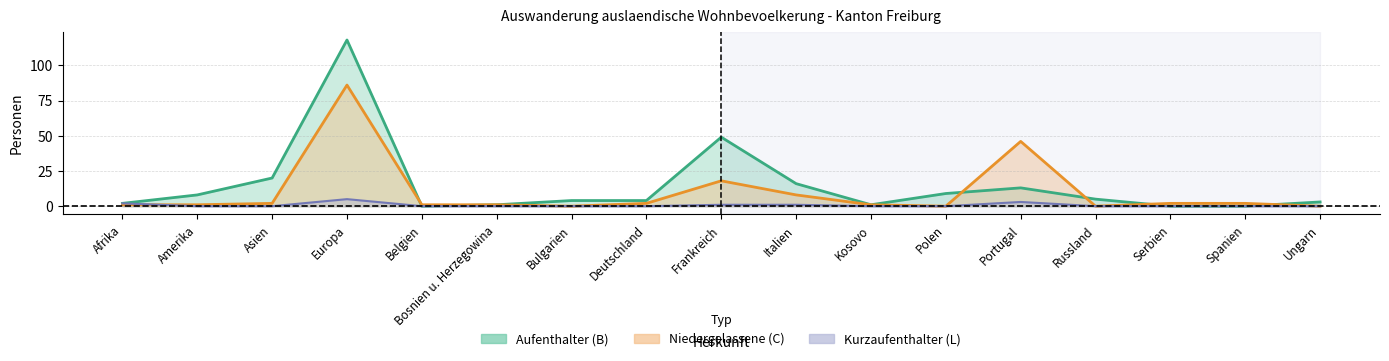

True or false: Kurzaufenthalter (L) Total and Aufenthalter (B) Total cross at least once.

False